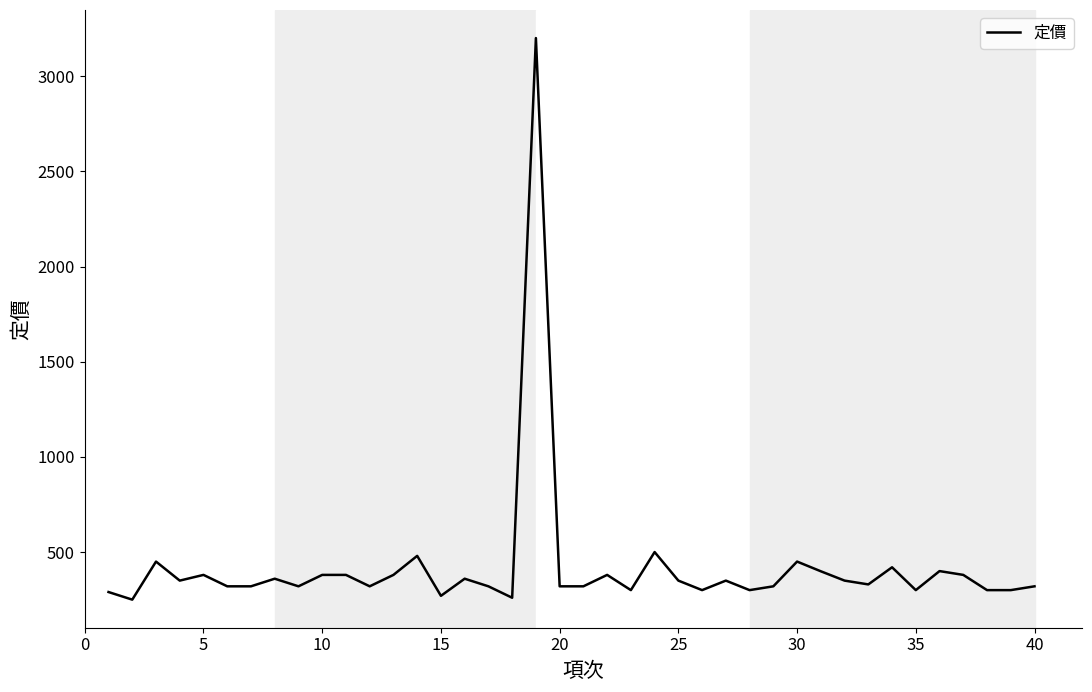

Does the chart have visible grid lines?

No